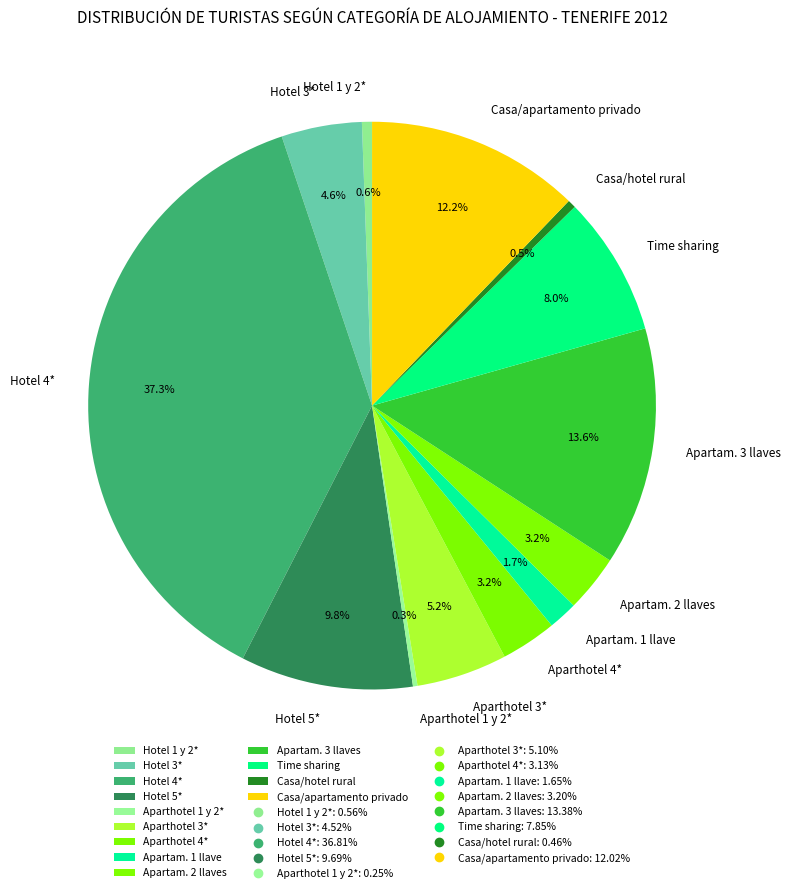

What is the total percentage of Hotel 1 y 2* and Apartam. 2 llaves?

3.8%